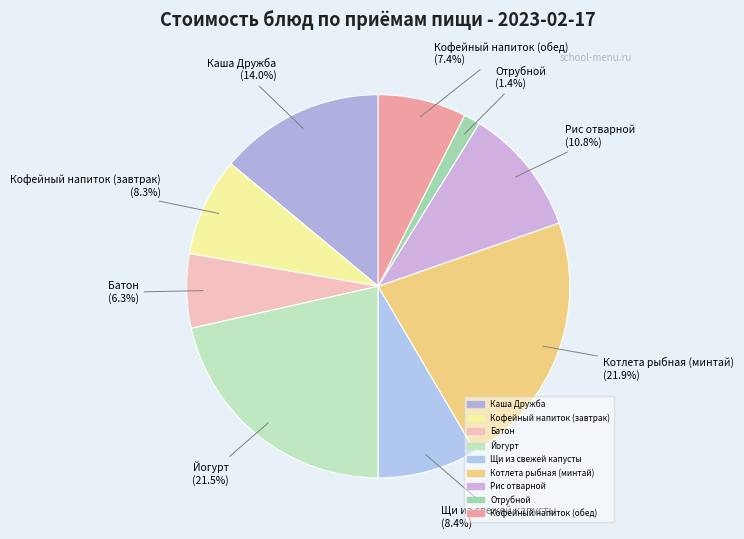

Count the number of slices in the pie.

9